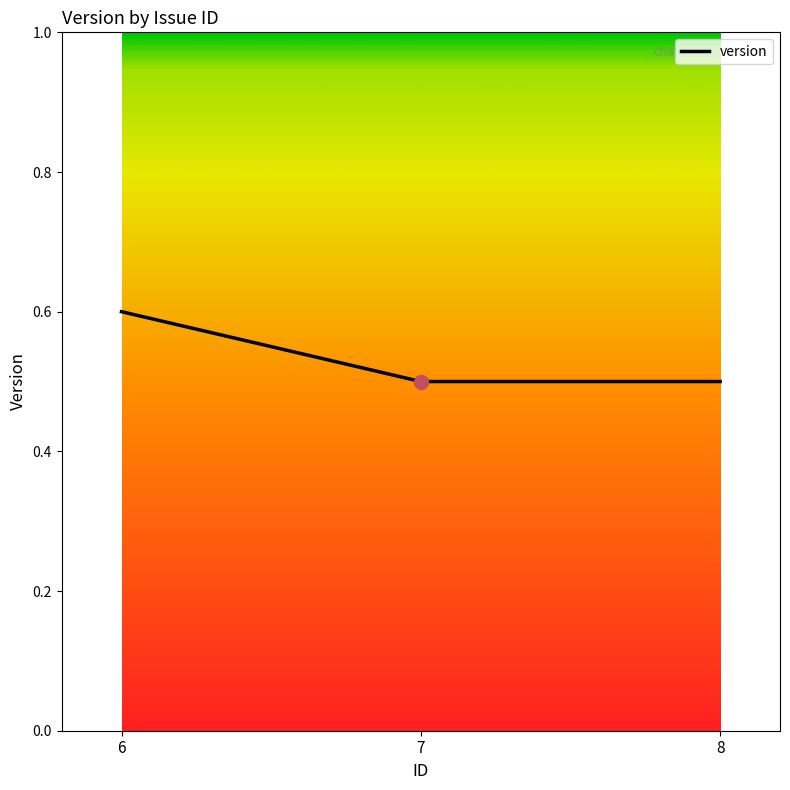

What is the approximate value at 6?

0.6